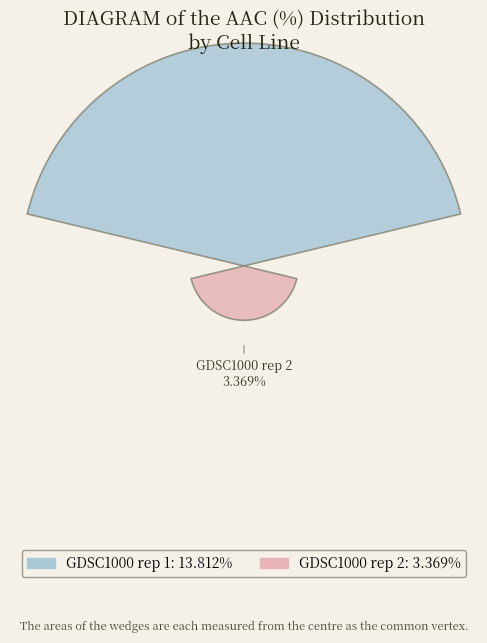

What portion of the pie excludes GDSC1000 rep 2?

80.4%